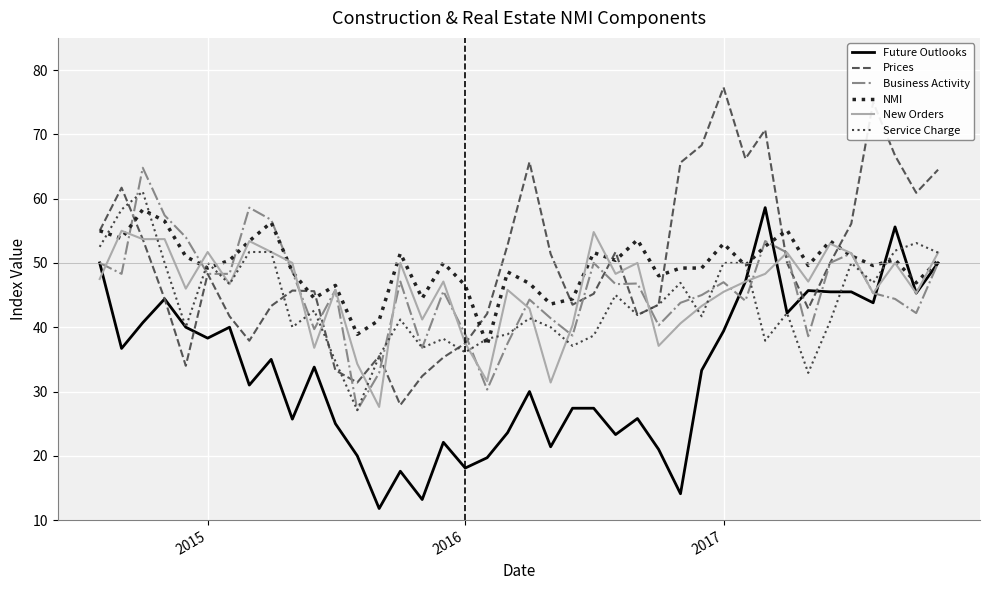

What is the greatest value displayed?

77.3